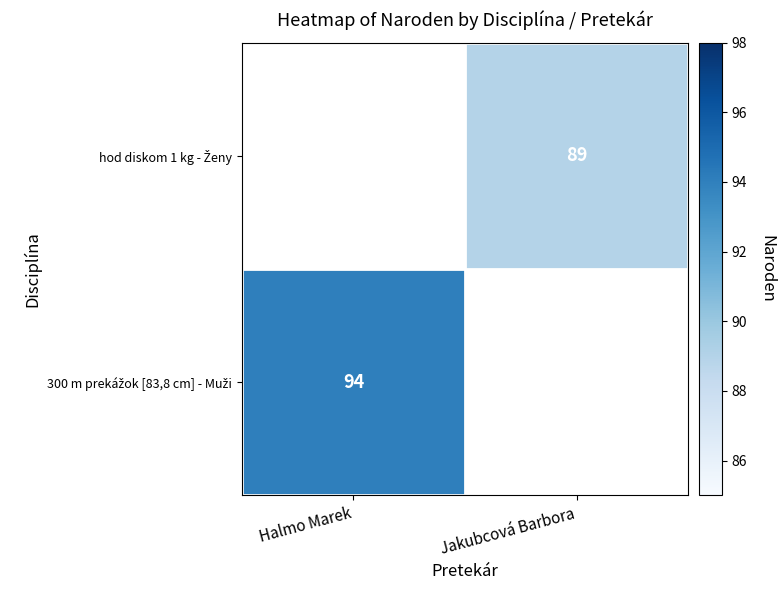

List the labels in order of hod diskom 1 kg - Ženy value, smallest first.

Halmo Marek, Jakubcová Barbora